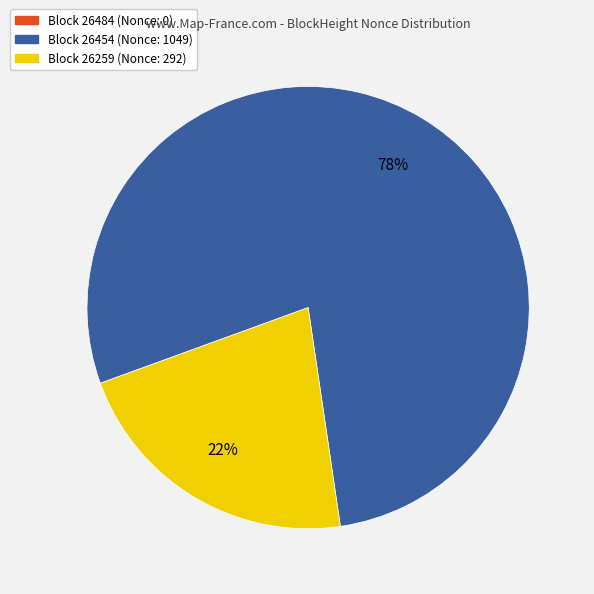

The Block 26259 (Nonce: 292) slice represents 22% of the pie. True or false?

True